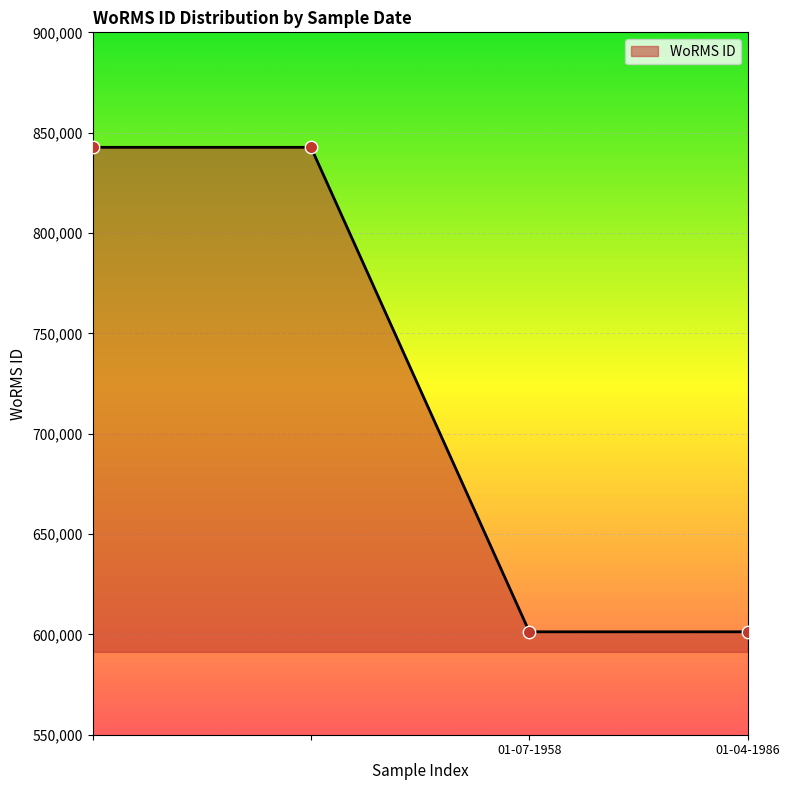

True or false: there are more than 1 points higher than both neighbors.

False